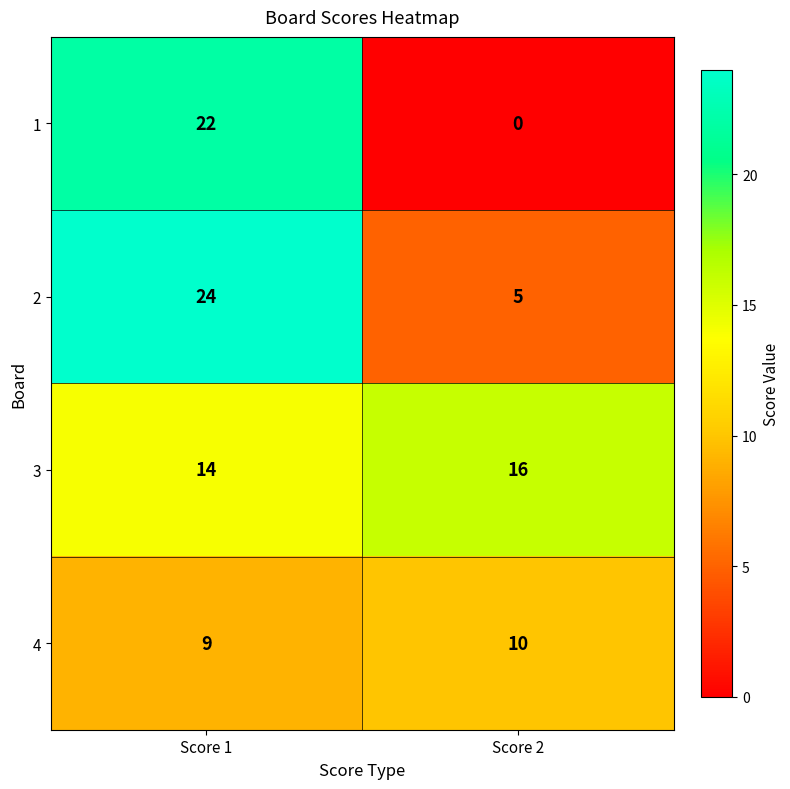

What is the lowest value of the 2 series?

5